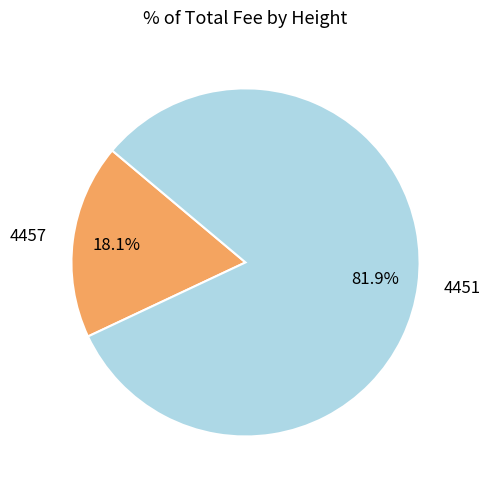

Which category accounts for the majority?

4451